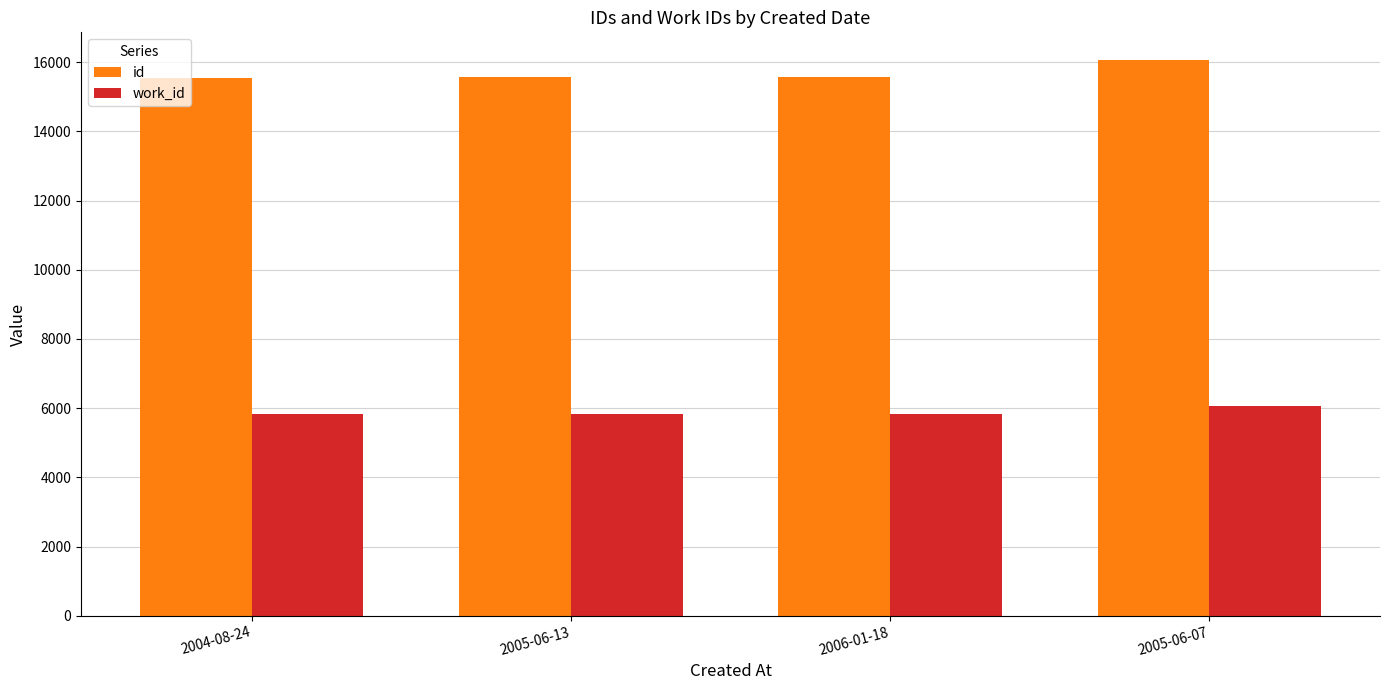

What is the difference between the second highest and second lowest values in the id series?

3